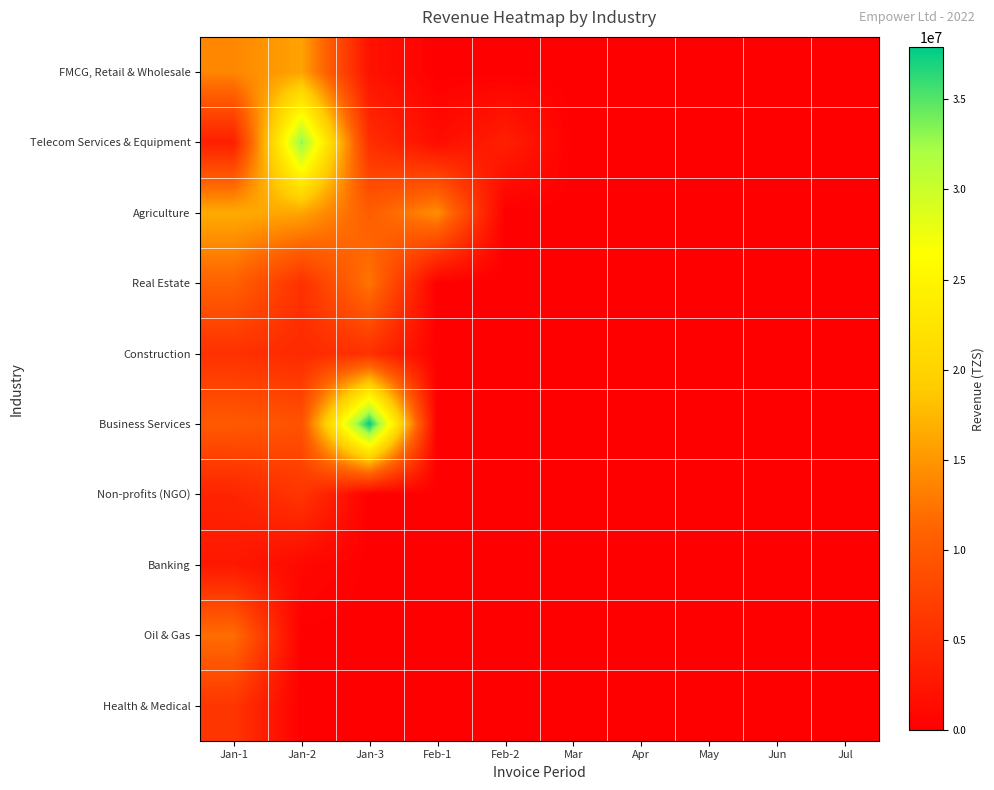

Reading left to right, extract all data points from this chart.

FMCG, Retail & Wholesale: Jan-1=13826418.9	Jan-2=15891976.5	Jan-3=2065557.6	Feb-1=0.0	Feb-2=0.0	Mar=0.0	Apr=0.0	May=0.0	Jun=0.0	Jul=0.0
Telecom Services & Equipment: Jan-1=3533384.3	Jan-2=33225750.0	Jan-3=5197500.0	Feb-1=1455300.0	Feb-2=3533384.3	Mar=0.0	Apr=0.0	May=0.0	Jun=0.0	Jul=0.0
Agriculture: Jan-1=16529640.0	Jan-2=16069042.0	Jan-3=10380935.0	Feb-1=14363600.0	Feb-2=0.0	Mar=0.0	Apr=0.0	May=0.0	Jun=0.0	Jul=0.0
Real Estate: Jan-1=10886680.0	Jan-2=5484000.0	Jan-3=12519682.0	Feb-1=0.0	Feb-2=0.0	Mar=0.0	Apr=0.0	May=0.0	Jun=0.0	Jul=0.0
Construction: Jan-1=5484000.0	Jan-2=4698000.0	Jan-3=5484000.0	Feb-1=0.0	Feb-2=0.0	Mar=0.0	Apr=0.0	May=0.0	Jun=0.0	Jul=0.0
Business Services: Jan-1=10000000.0	Jan-2=9200000.0	Jan-3=37892500.0	Feb-1=0.0	Feb-2=0.0	Mar=0.0	Apr=0.0	May=0.0	Jun=0.0	Jul=0.0
Non-profits (NGO): Jan-1=4025000.0	Jan-2=6032066.8	Jan-3=0.0	Feb-1=0.0	Feb-2=0.0	Mar=0.0	Apr=0.0	May=0.0	Jun=0.0	Jul=0.0
Banking: Jan-1=2700000.0	Jan-2=1000000.0	Jan-3=0.0	Feb-1=0.0	Feb-2=0.0	Mar=0.0	Apr=0.0	May=0.0	Jun=0.0	Jul=0.0
Oil & Gas: Jan-1=12000000.0	Jan-2=0.0	Jan-3=0.0	Feb-1=0.0	Feb-2=0.0	Mar=0.0	Apr=0.0	May=0.0	Jun=0.0	Jul=0.0
Health & Medical: Jan-1=6000000.0	Jan-2=0.0	Jan-3=0.0	Feb-1=0.0	Feb-2=0.0	Mar=0.0	Apr=0.0	May=0.0	Jun=0.0	Jul=0.0